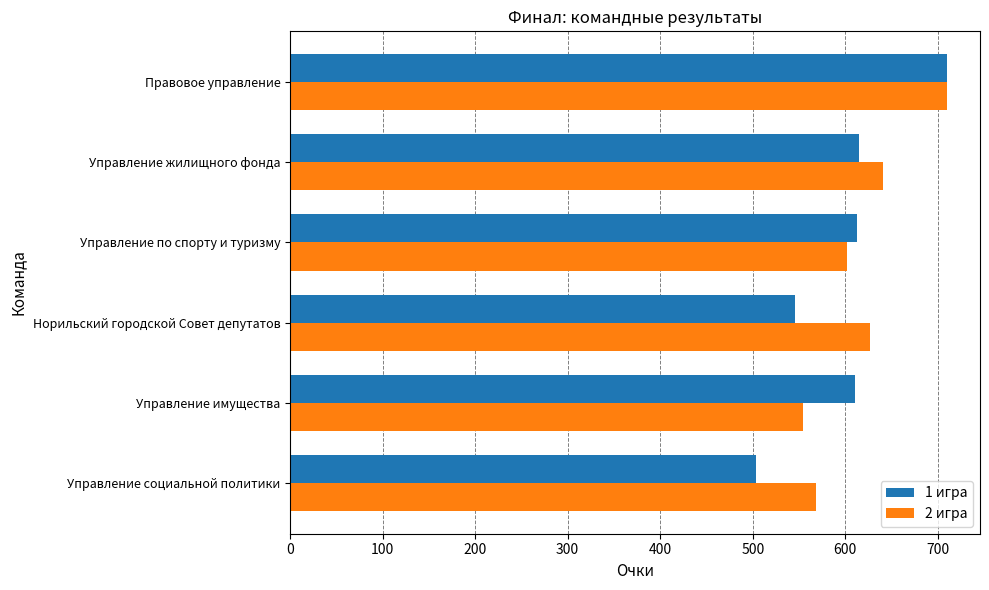

What are all the series names shown in the legend?

1 игра, 2 игра